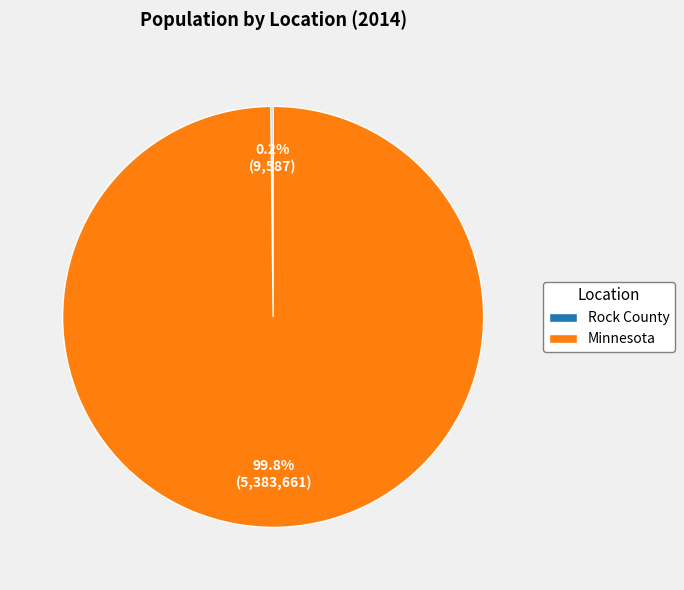

Does Minnesota account for over 50% of the chart?

Yes